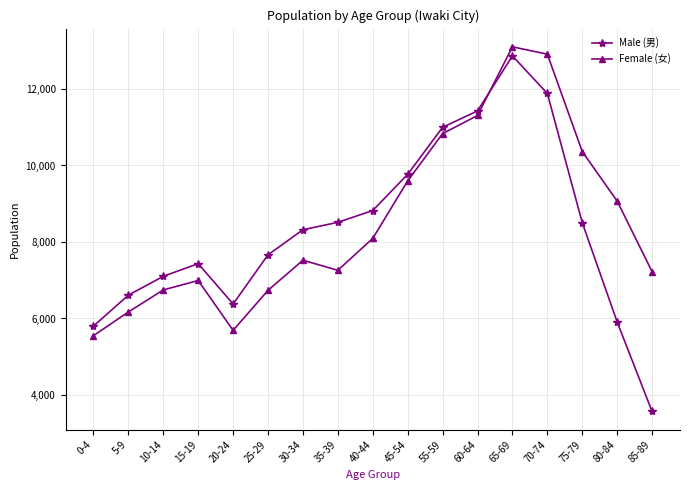

How many interior local valleys does the Female (女) series have?

2